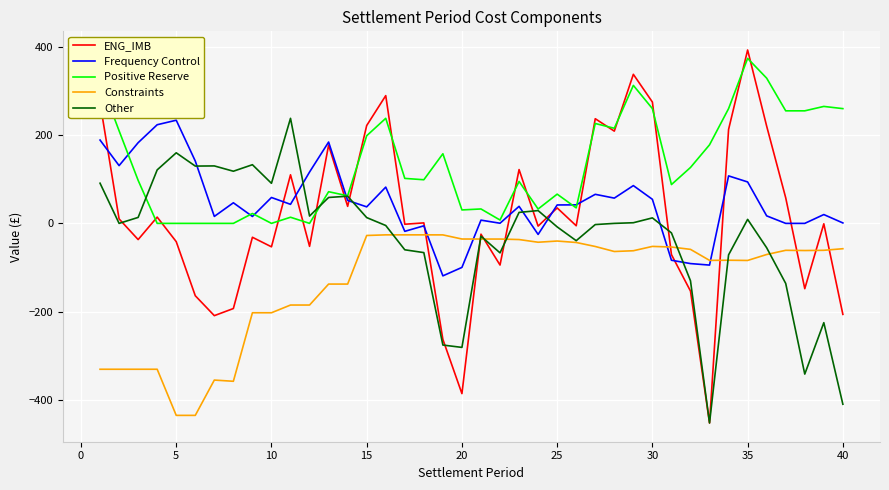

Which series has the widest spread of values?

ENG_IMB